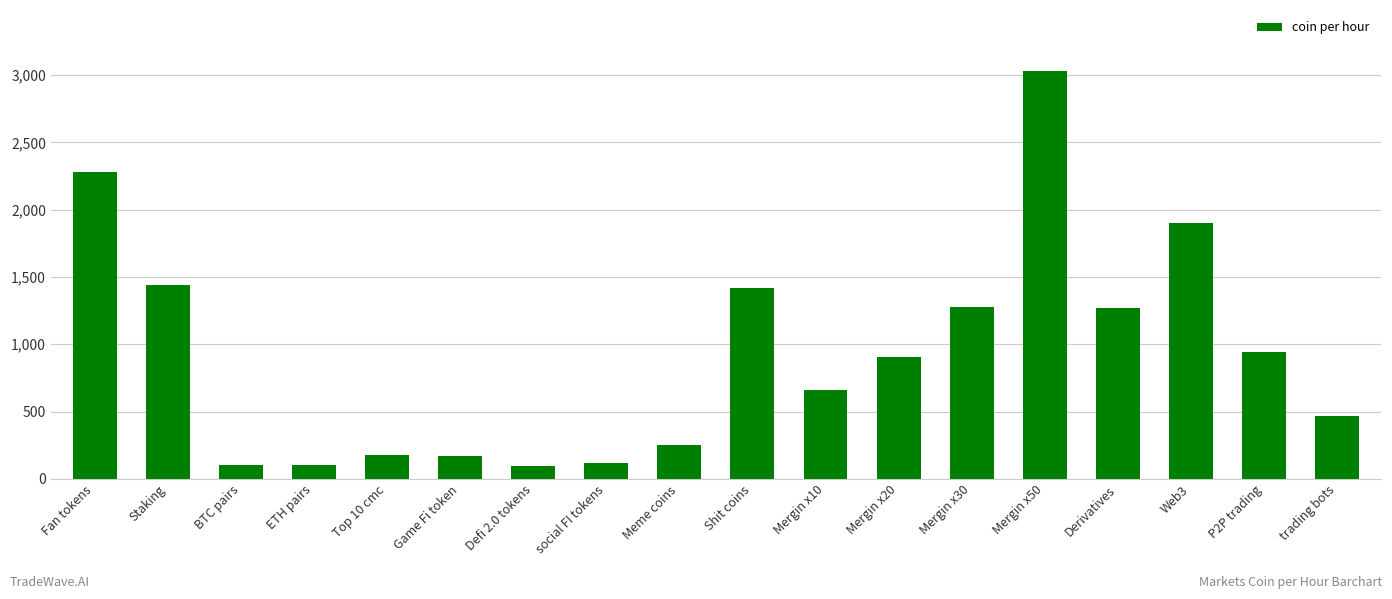

The value at Mergin x10 is 663. True or false?

True